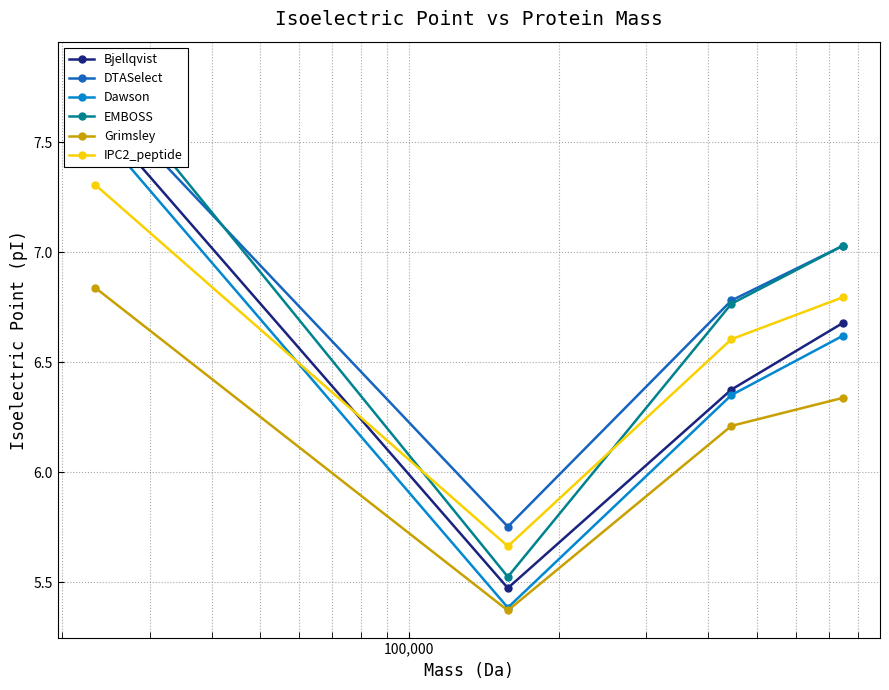

True or false: IPC2_peptide has more than 0 interior local peaks.

False